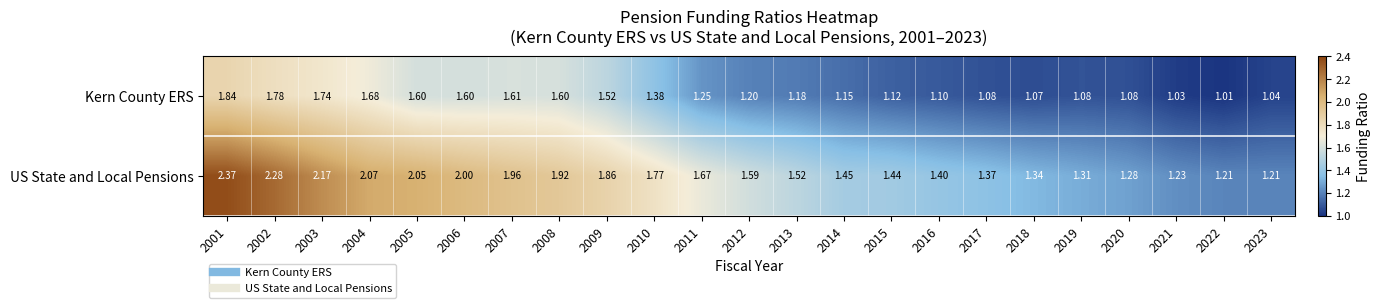

Is the value of Kern County ERS at 2023 greater than the value of US State and Local Pensions at 2013?

No